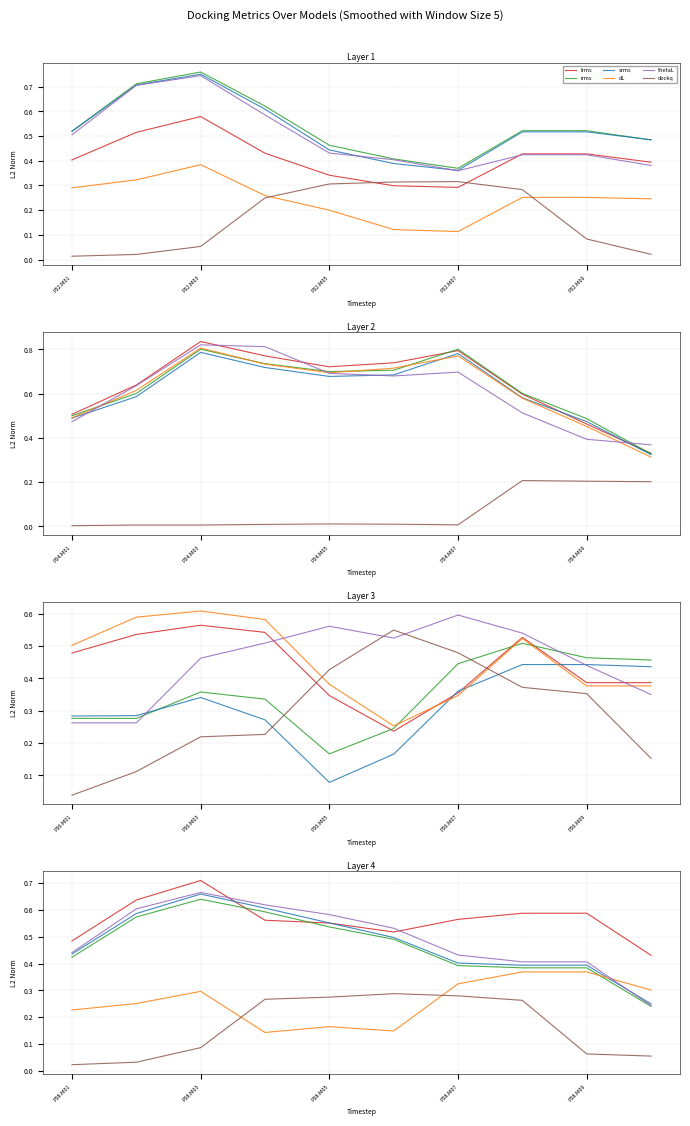

At how many categories does at least one series exceed 0?

10